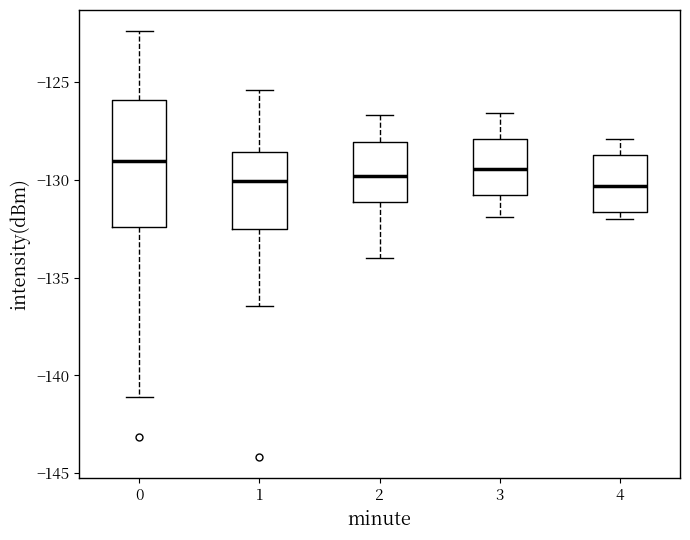

Which box is the tallest, from its lower edge to its upper edge?

0